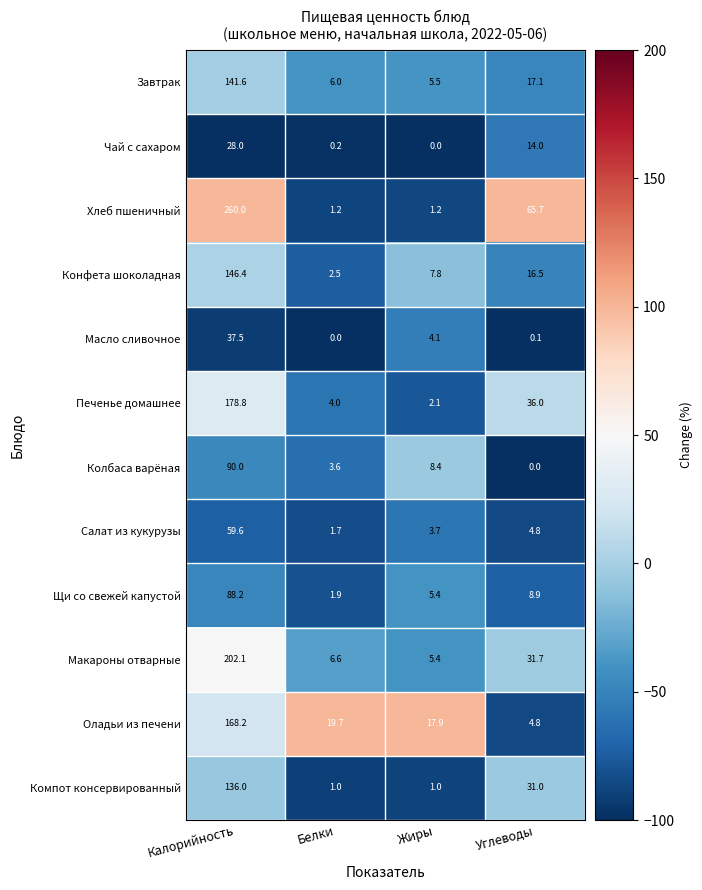

Is the value of Оладьи из печени at Углеводы greater than the value of Хлеб пшеничный at Калорийность?

No